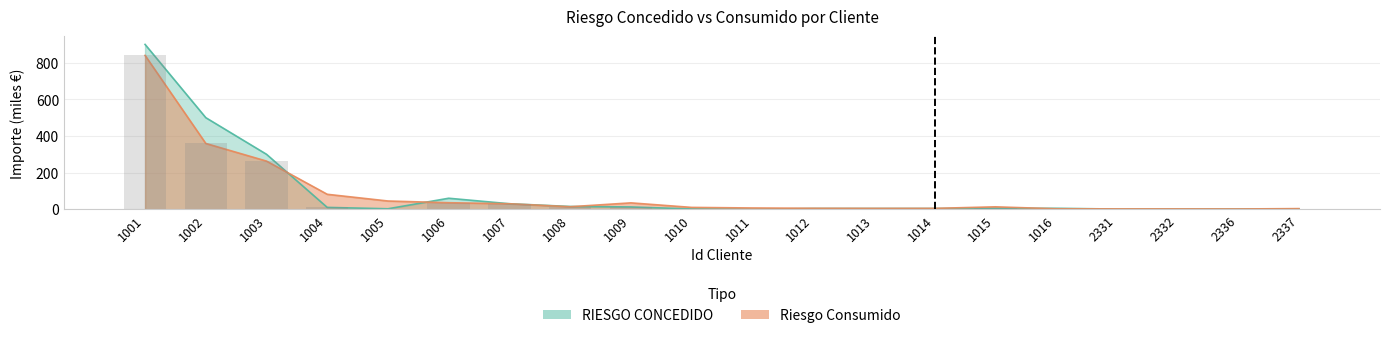

Is it true that RIESGO_CONCEDIDO equals 5.2 at 1013?

False